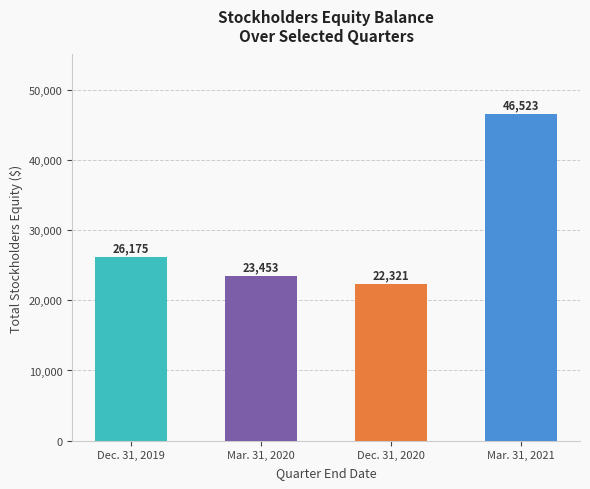

True or false: the data shows 23453 at Mar. 31, 2020.

True